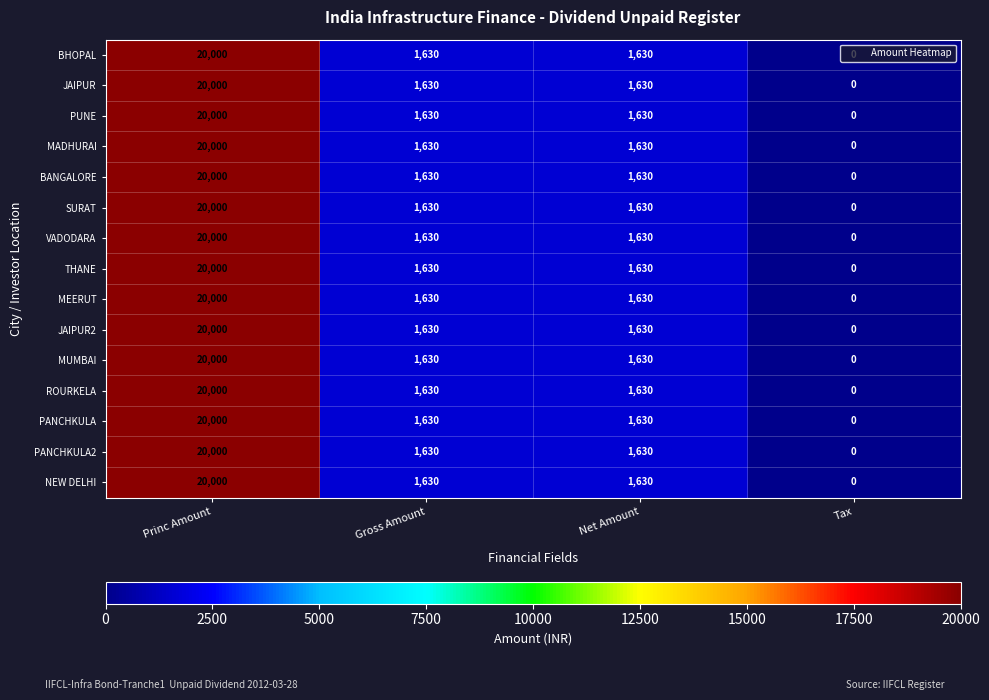

True or false: JAIPUR2 has a value of 1630 at Gross Amount.

True